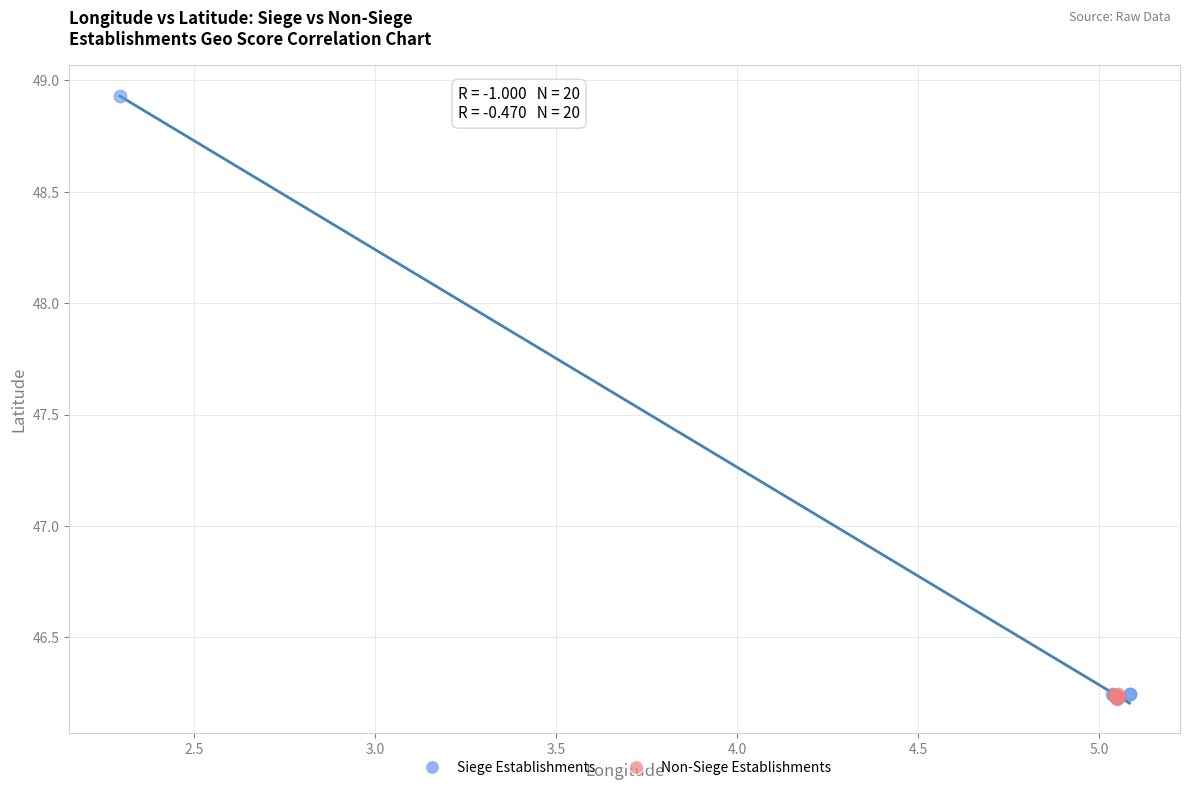

Which series reaches the maximum Y coordinate?

Siege Establishments